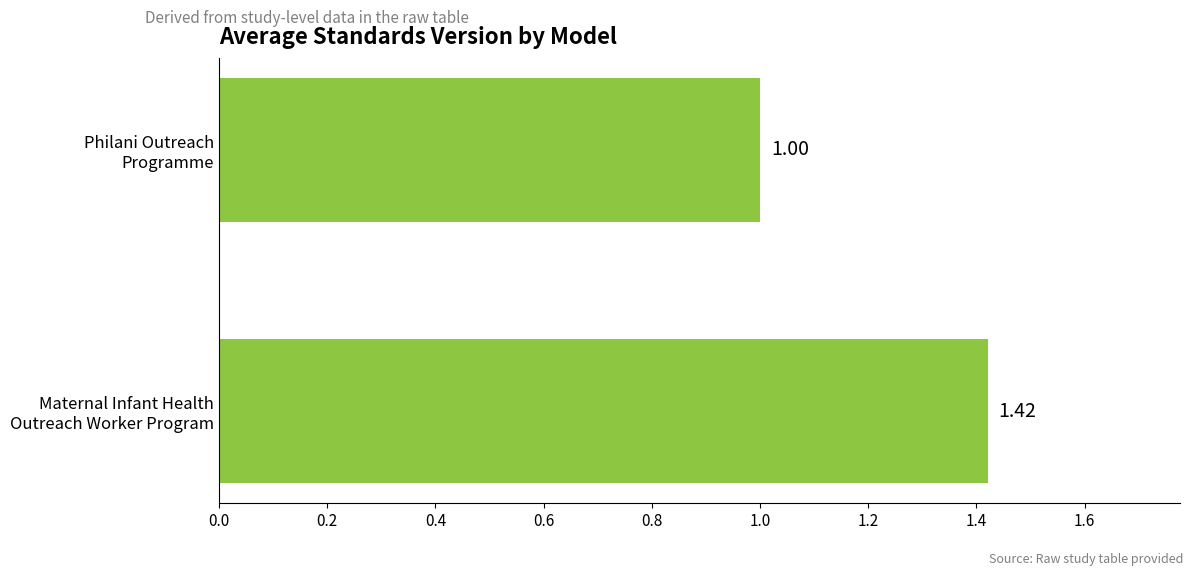

What is the difference between the maximum and minimum values?

0.4